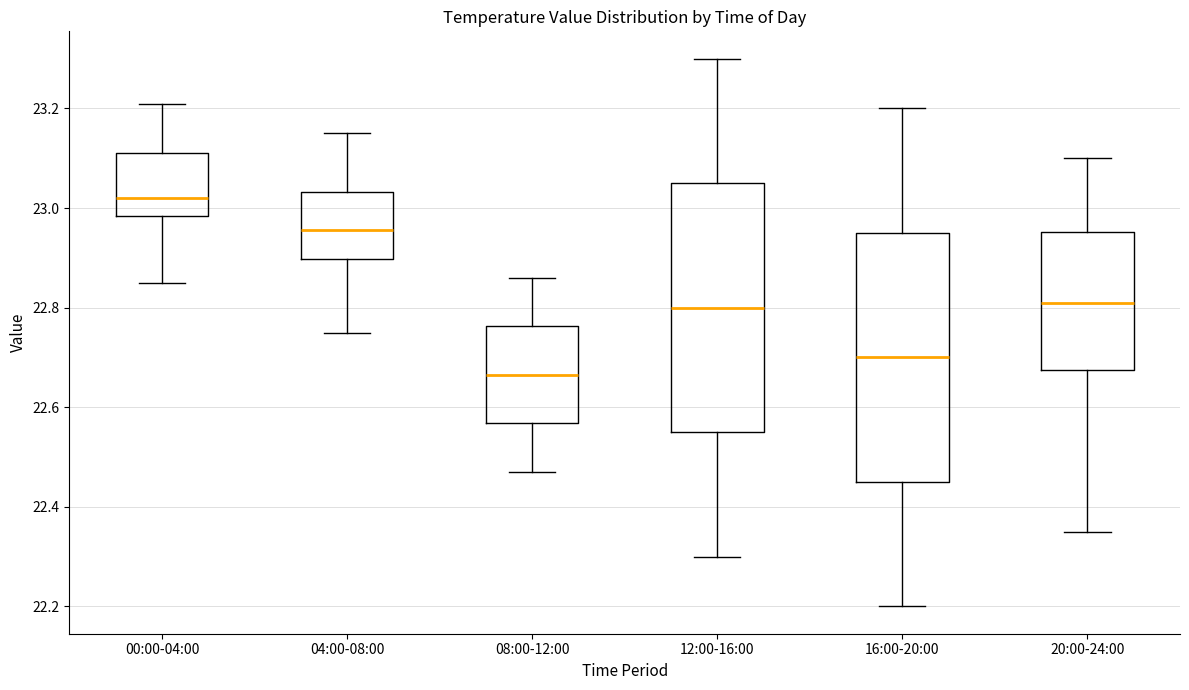

Reading left to right, transcribe this box plot: for each box, give where its median line is, the range the box spans, and where its two whiskers end, as read against the y-axis. The values are not printed on the chart, so give them approximately, as read against the axis.

00:00-04:00: median 23.02, box 22.98 to 23.12, whiskers 22.86 to 23.22
04:00-08:00: median 22.96, box 22.90 to 23.04, whiskers 22.76 to 23.16
08:00-12:00: median 22.66, box 22.56 to 22.76, whiskers 22.48 to 22.86
12:00-16:00: median 22.80, box 22.56 to 23.06, whiskers 22.30 to 23.30
16:00-20:00: median 22.70, box 22.46 to 22.96, whiskers 22.20 to 23.20
20:00-24:00: median 22.82, box 22.68 to 22.96, whiskers 22.36 to 23.10